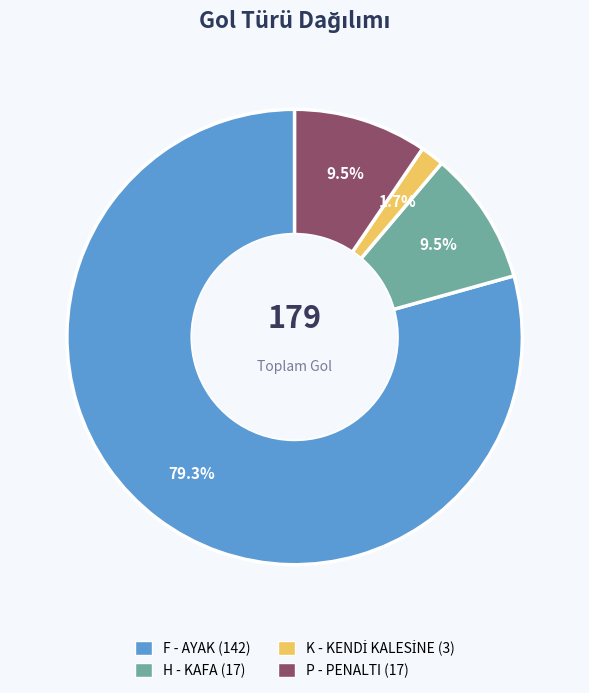

How many segments does this pie chart have?

4